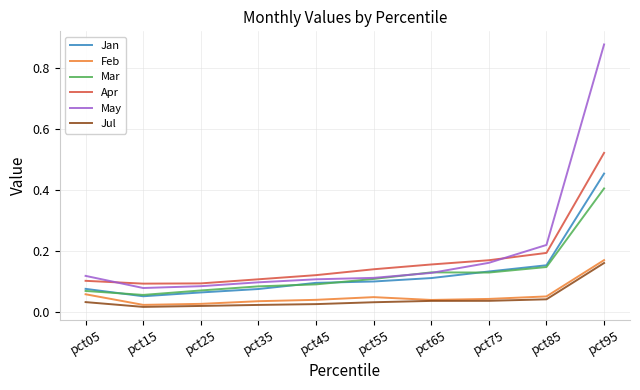

At which category is the sum across all series the highest?

pct95